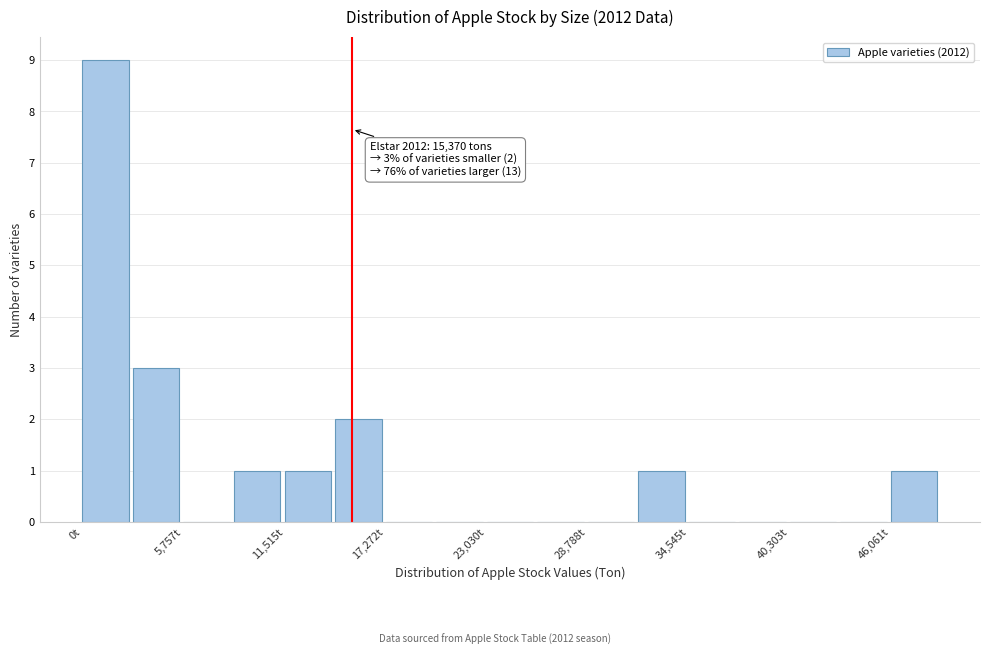

Read against the x-axis, roughly where is the centre of the tallest bar?

1000